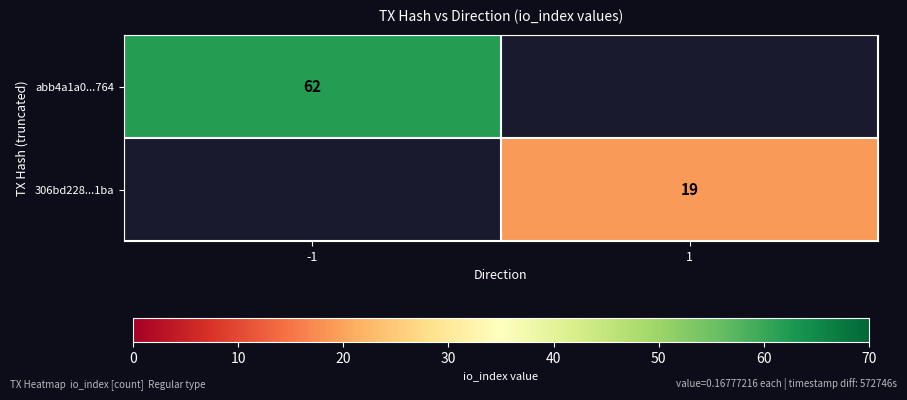

The 306bd228...1ba series shows 11 at 1. True or false?

False